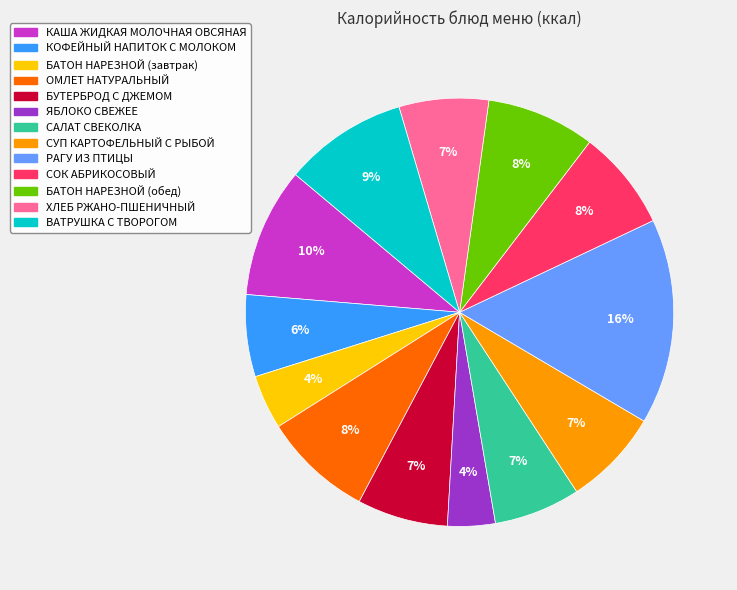

Is the sum of КАША ЖИДКАЯ МОЛОЧНАЯ ОВСЯНАЯ and РАГУ ИЗ ПТИЦЫ greater than half?

No